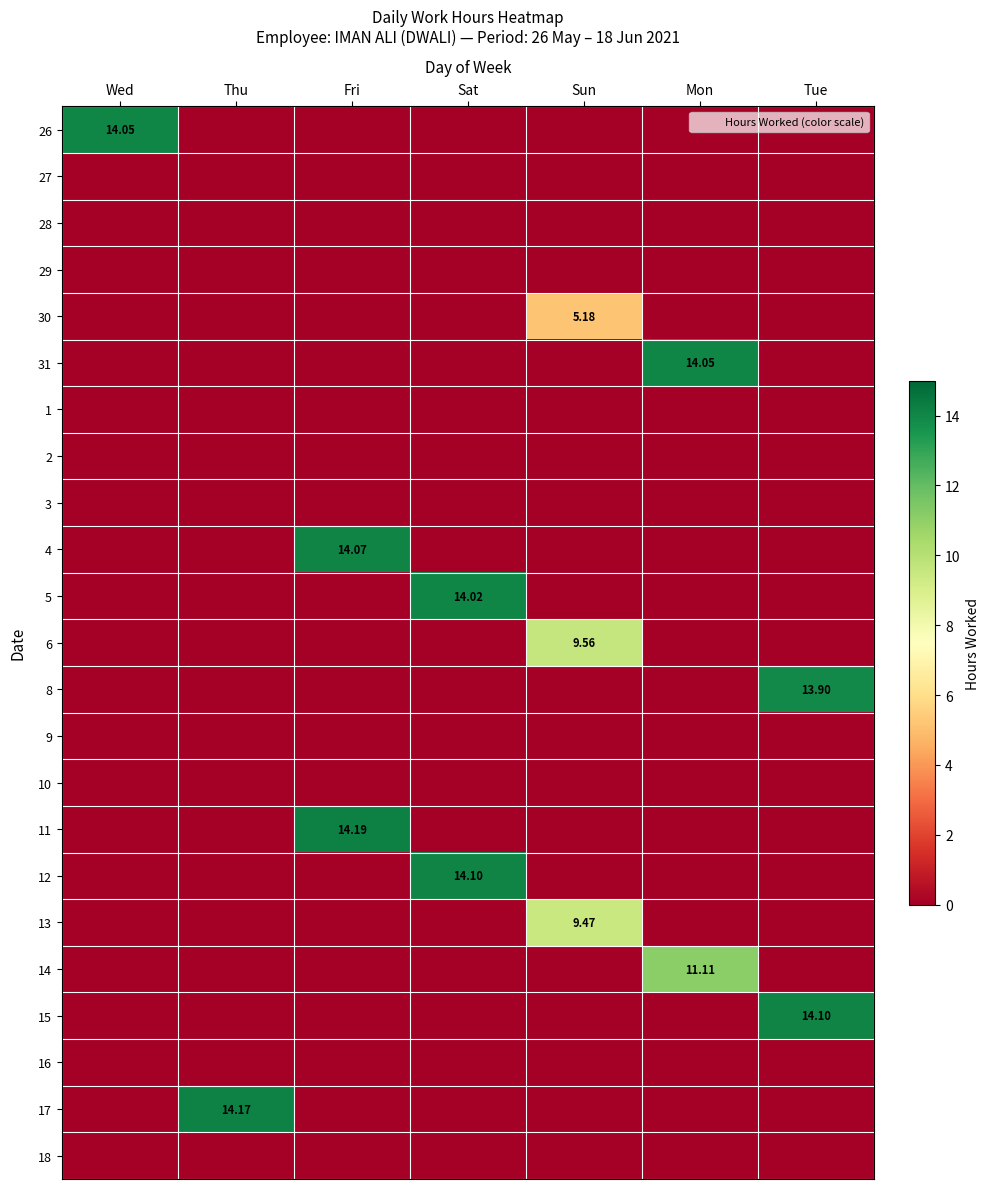

Count the number of categories in the chart.

7